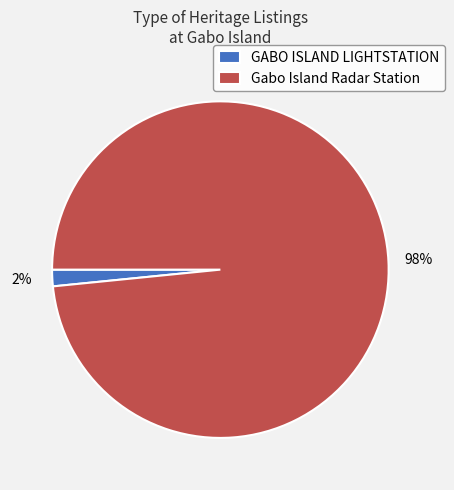

What percentage is the Gabo Island Radar Station slice, to the nearest percent?

98%